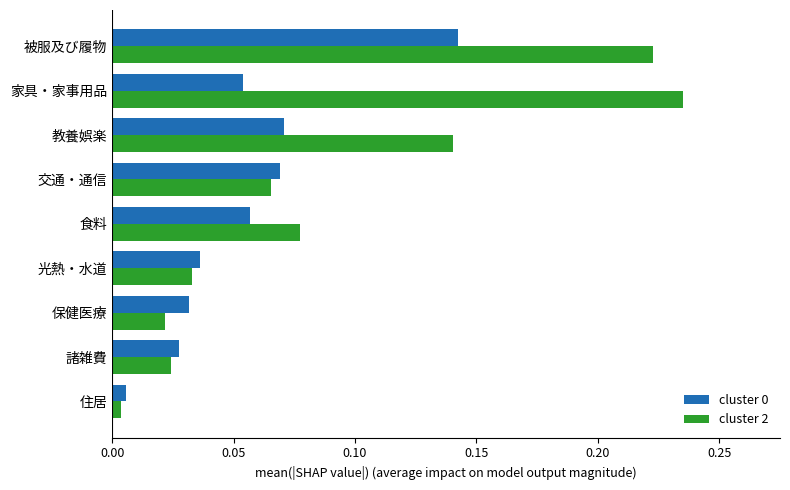

Which category has the lowest value across all series?

住居